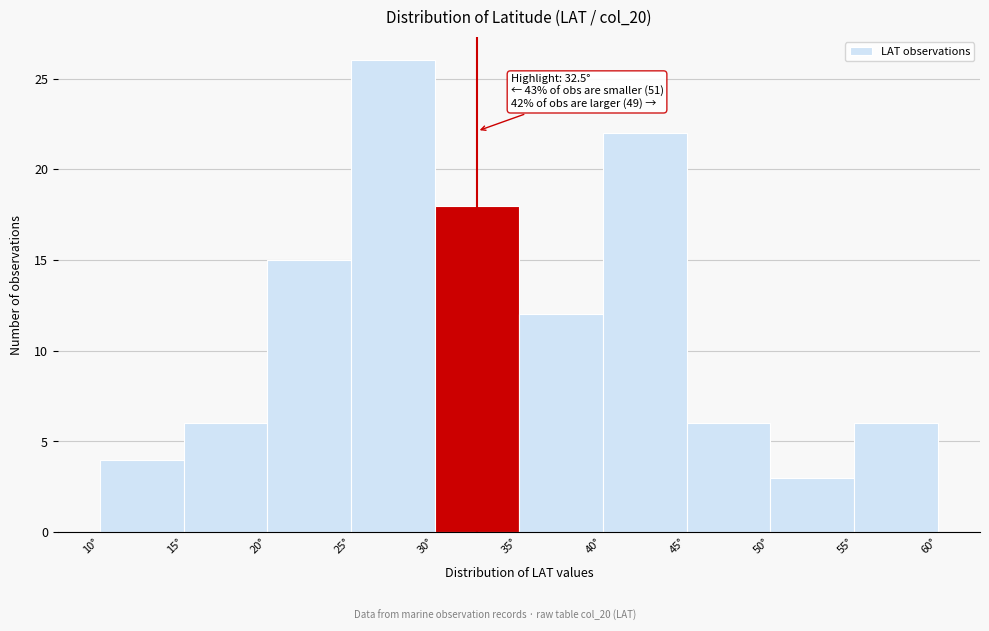

Which range on the x-axis has the tallest bar?

25 to 30